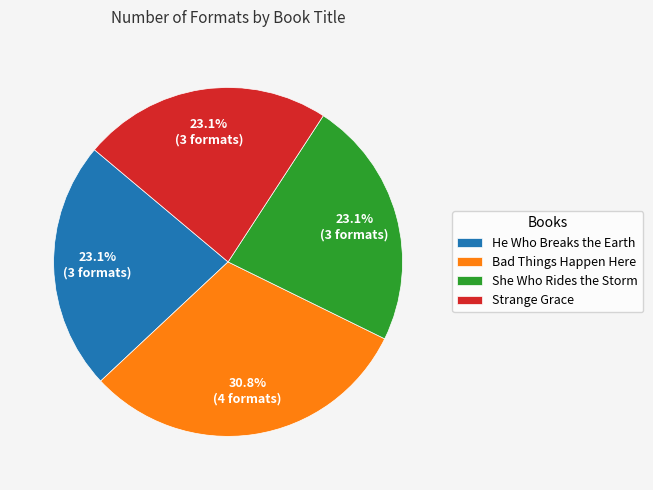

To the nearest percent, what is the difference between the largest and smallest slice percentages?

8%